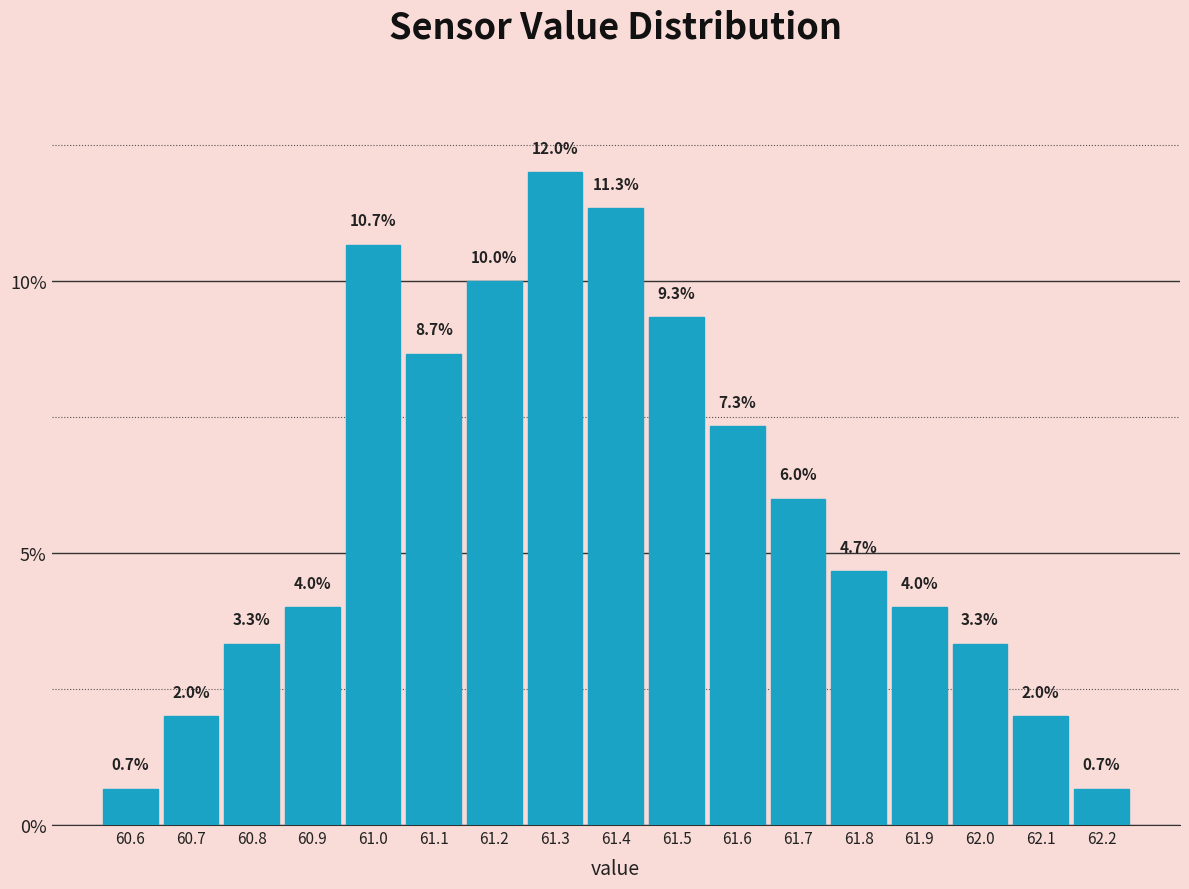

Reading left to right, transcribe this chart: for each bar, give the range it covers on the x-axis and its height.

60.55 to 60.65: 0.7
60.65 to 60.75: 2.0
60.75 to 60.85: 3.3
60.85 to 60.95: 4.0
60.95 to 61.05: 10.7
61.05 to 61.15: 8.7
61.15 to 61.25: 10.0
61.25 to 61.35: 12.0
61.35 to 61.45: 11.3
61.45 to 61.55: 9.3
61.55 to 61.65: 7.3
61.65 to 61.75: 6.0
61.75 to 61.85: 4.7
61.85 to 61.95: 4.0
61.95 to 62.05: 3.3
62.05 to 62.15: 2.0
62.15 to 62.25: 0.7